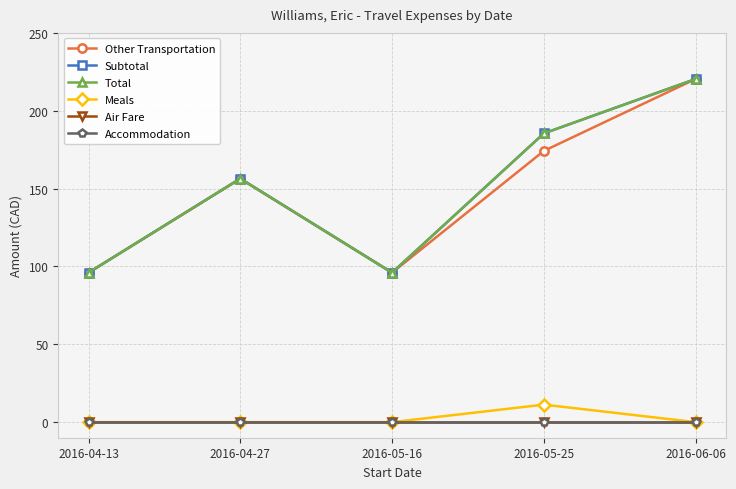

What is the value of the Subtotal point at the 2nd from the left?

156.4